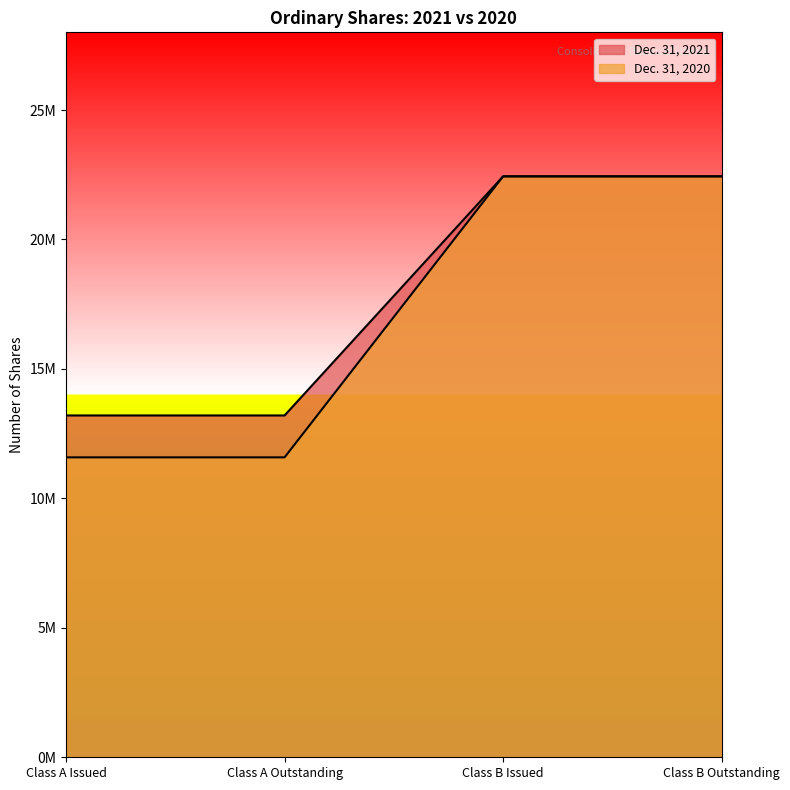

Is the value of Dec. 31, 2020 at Class B Issued greater than the value of Dec. 31, 2021 at Class B Issued?

No